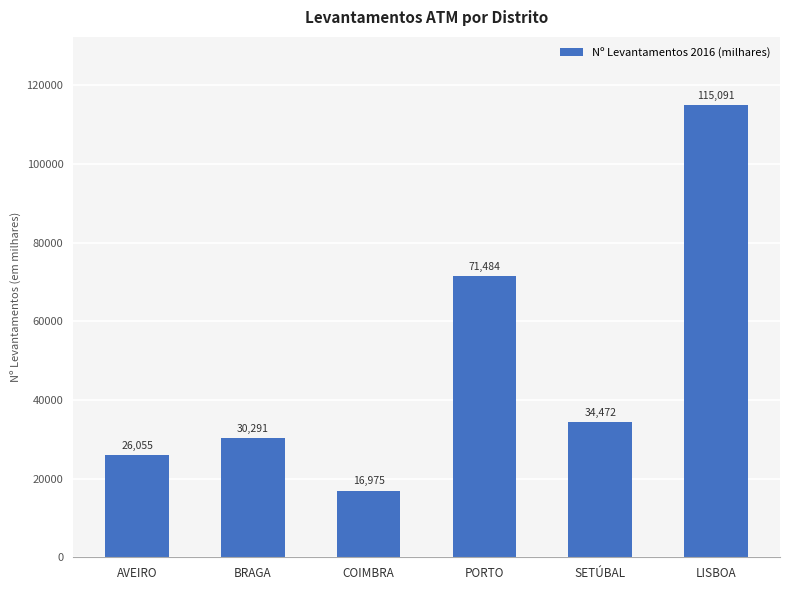

List the labels in order of value, largest first.

LISBOA, PORTO, SETÚBAL, BRAGA, AVEIRO, COIMBRA